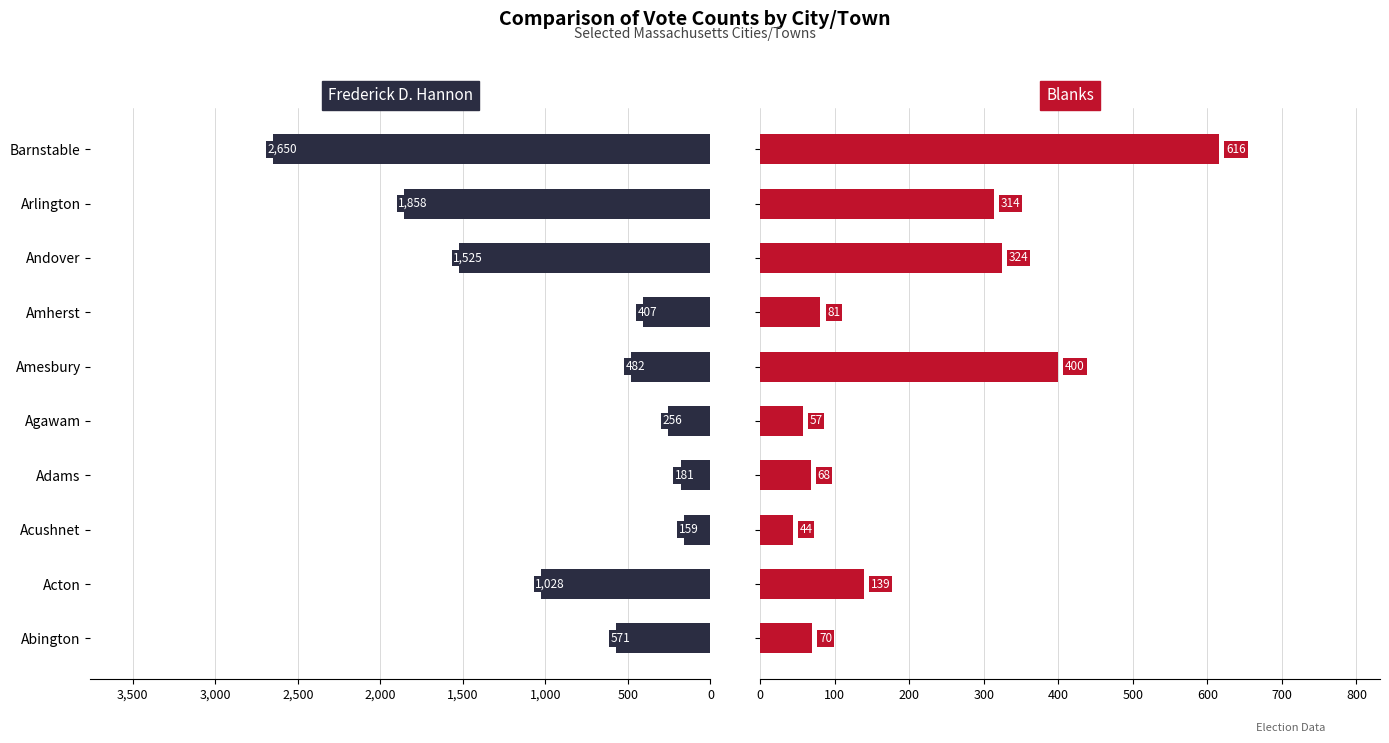

What is the value of the Frederick D. Hannon bar at the 7th from the left?

407